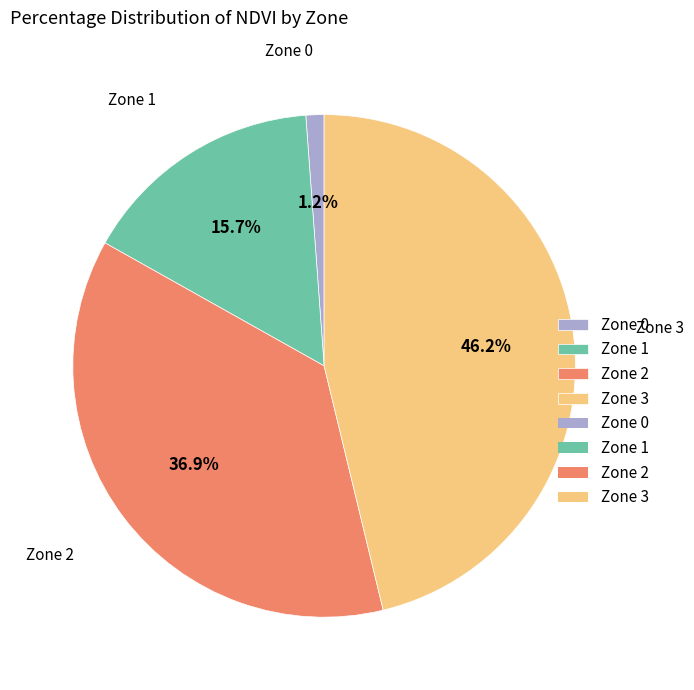

Which has a higher value, Zone 3 or Zone 1?

Zone 3